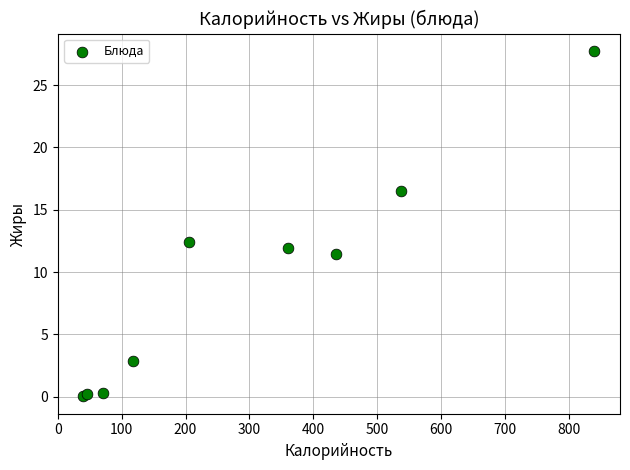

What Y value in the scatter plot is closest to 13?

12.4